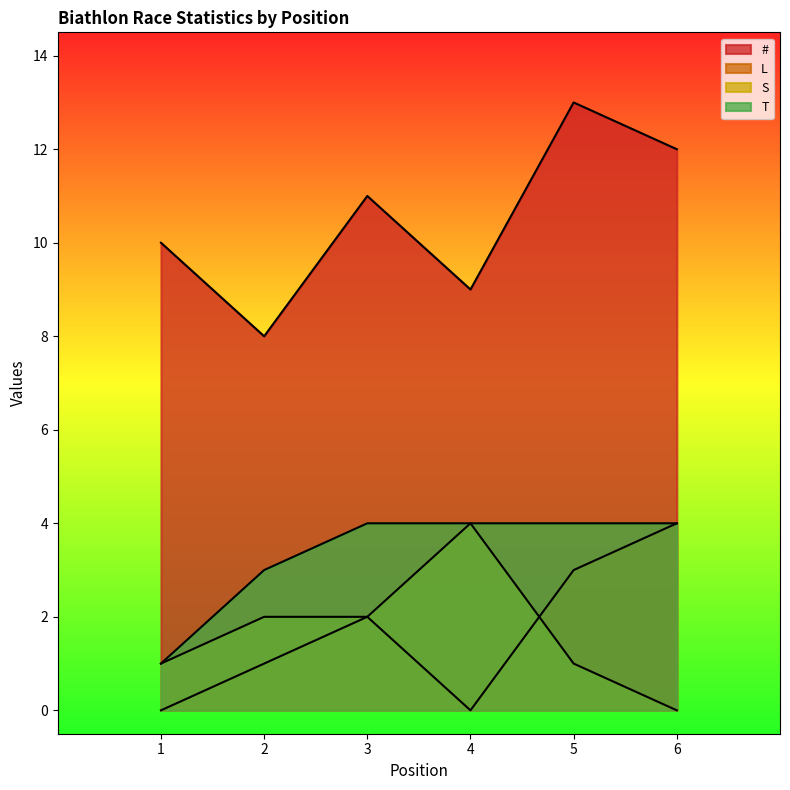

Which series has the largest total across all categories?

#